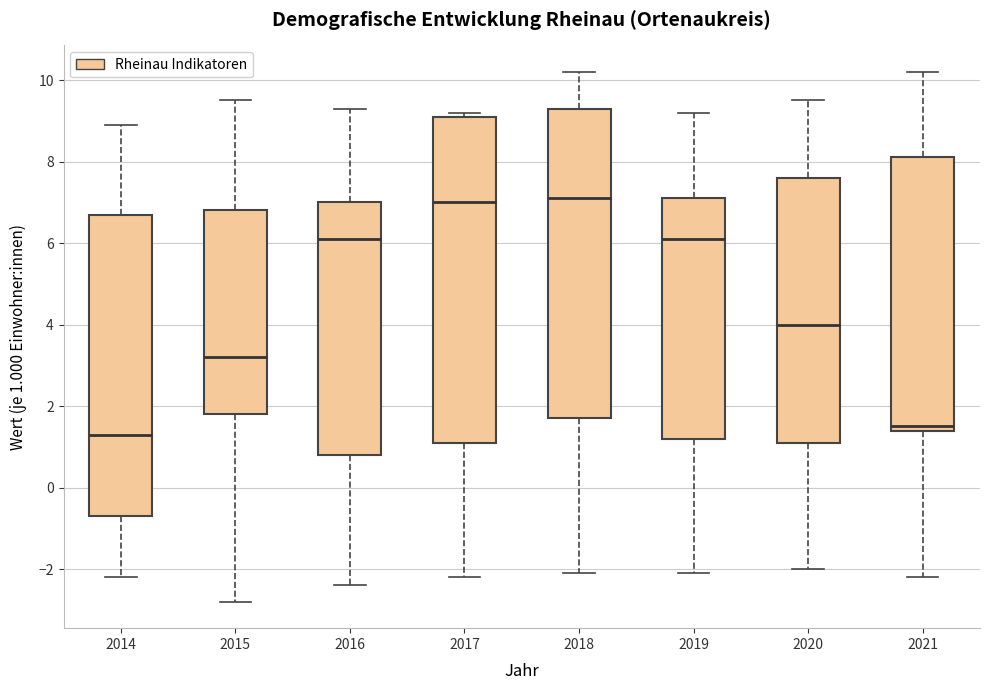

Reading left to right, transcribe this box plot: for each box, give where its median line is, the range the box spans, and where its two whiskers end, as read against the y-axis. The values are not printed on the chart, so give them approximately, as read against the axis.

2014: median 1.4, box -0.6 to 6.8, whiskers -2.2 to 9.0
2015: median 3.2, box 1.8 to 6.8, whiskers -2.8 to 9.6
2016: median 6.2, box 0.8 to 7.0, whiskers -2.4 to 9.4
2017: median 7.0, box 1.2 to 9.2, whiskers -2.2 to 9.2 (just above the box's upper edge)
2018: median 7.2, box 1.8 to 9.4, whiskers -2.0 to 10.2
2019: median 6.2, box 1.2 to 7.2, whiskers -2.0 to 9.2
2020: median 4.0, box 1.2 to 7.6, whiskers -2.0 to 9.6
2021: median 1.6, box 1.4 to 8.2, whiskers -2.2 to 10.2